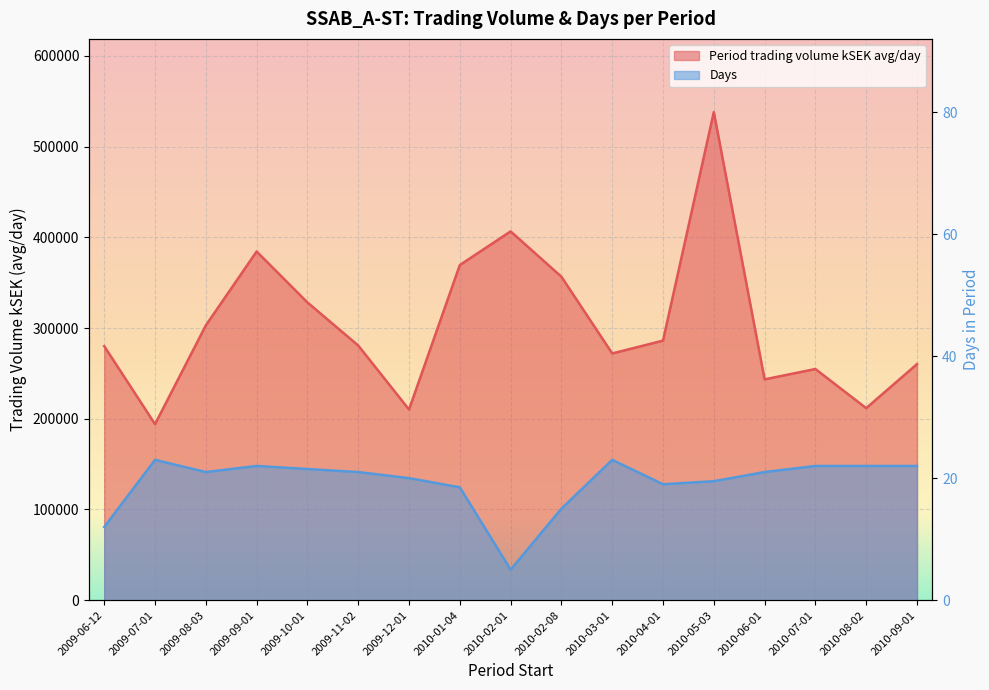

Is the value of Days at 2009-08-03 greater than the value of Period trading volume kSEK avg/day at 2010-02-01?

No